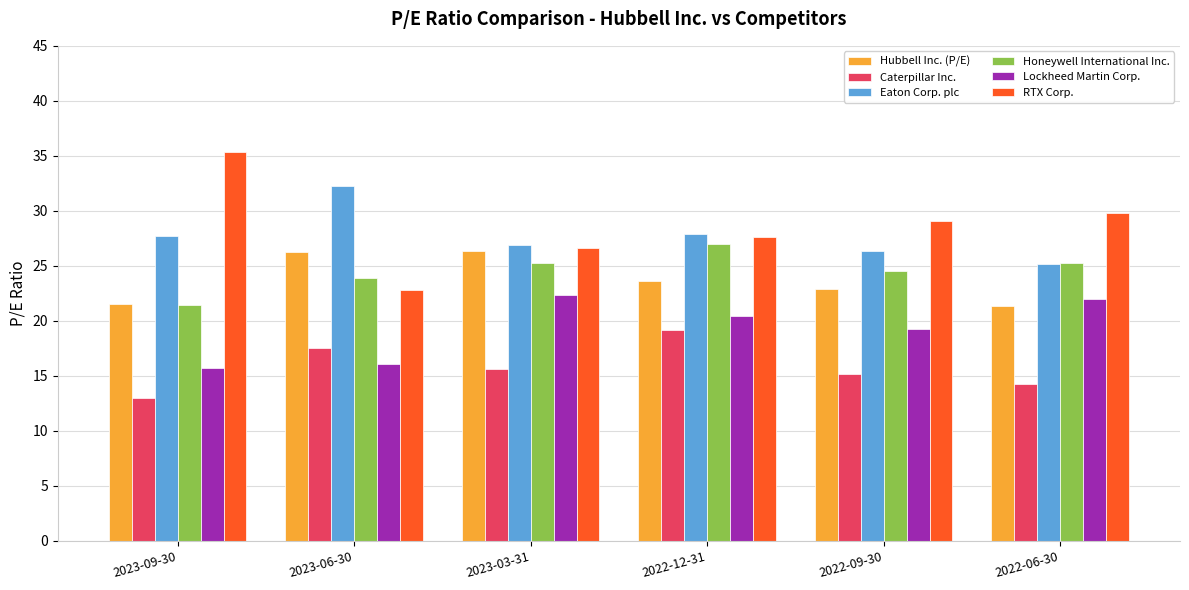

What is the approximate value of Lockheed Martin Corp. at 2022-12-31?

20.5